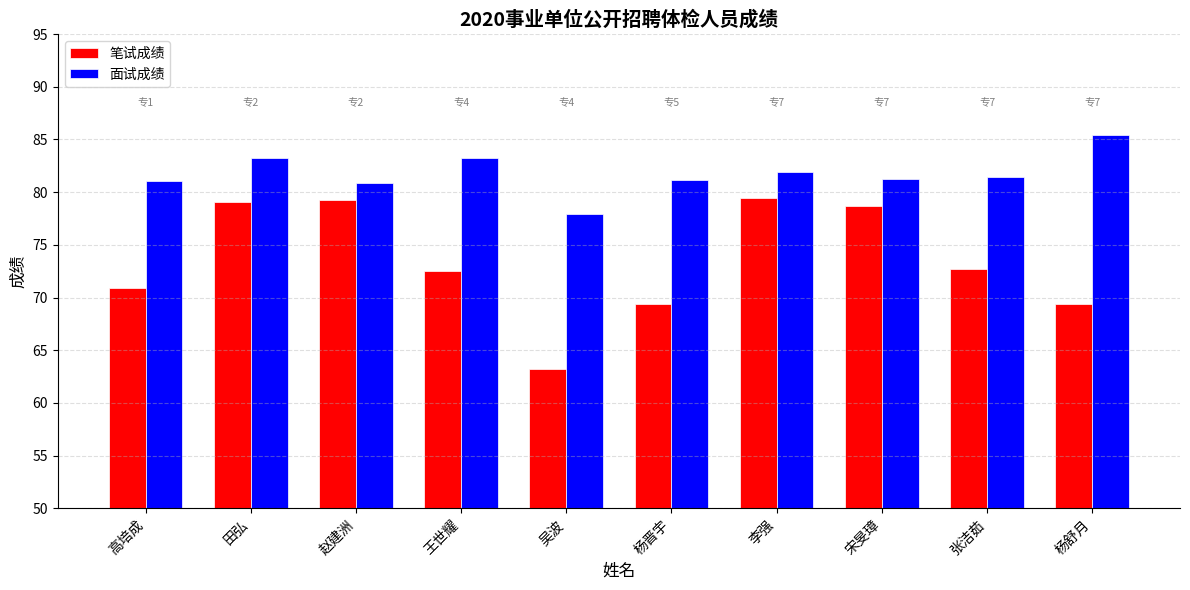

What is the sum of all 笔试成绩 values?

734.6